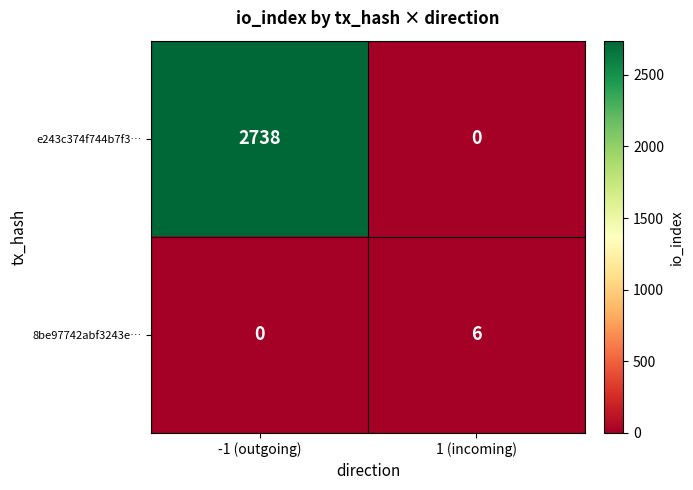

The value of 8be97742abf3243e… at -1 (outgoing) is 0. True or false?

True